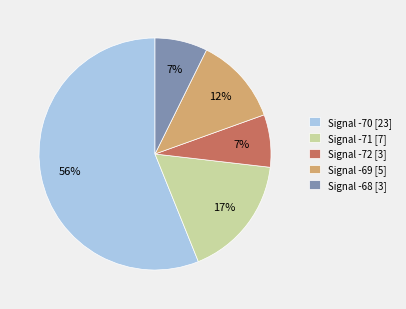

To the nearest percent, what is the average slice percentage?

20%